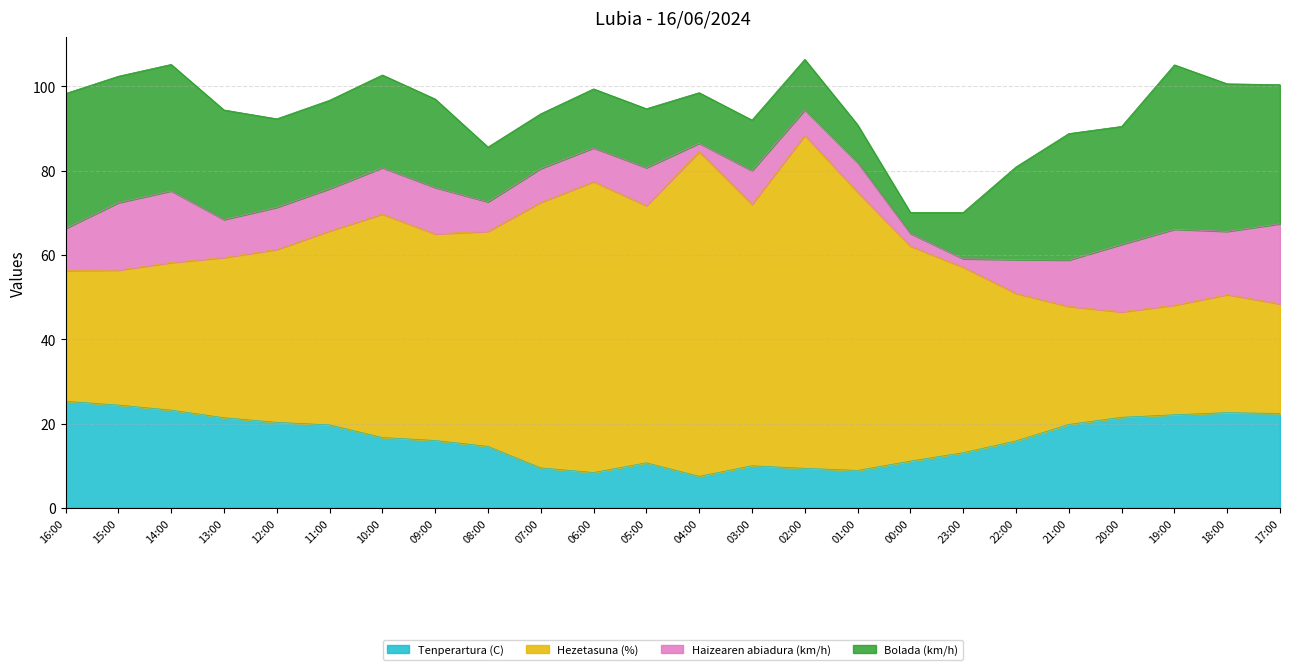

Does the chart have visible grid lines?

Yes